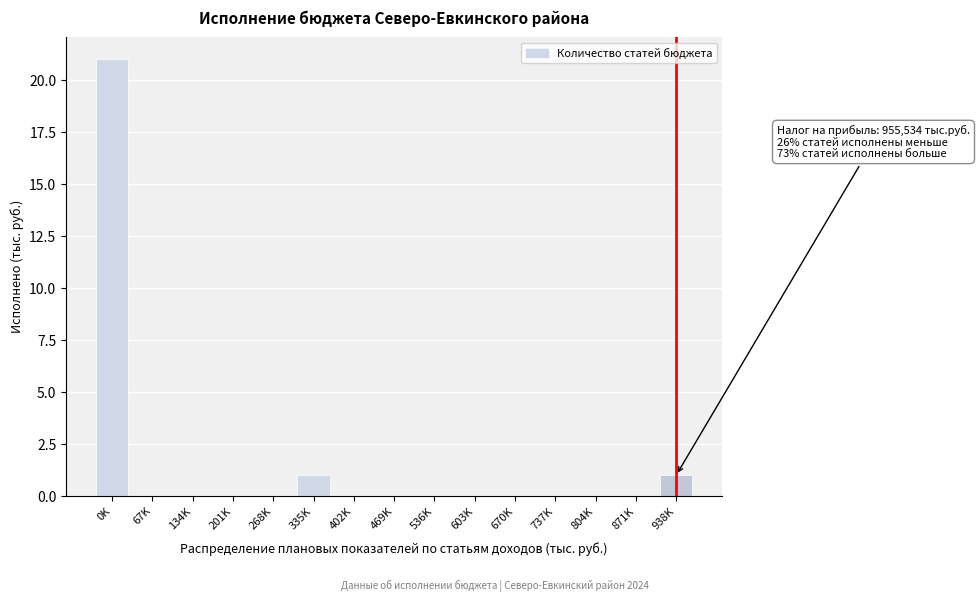

Reading left to right, list all the values displayed in this chart.

0K=21	67K=0	134K=0	201K=0	268K=0	335K=1	402K=0	469K=0	536K=0	603K=0	670K=0	737K=0	804K=0	871K=0	938K=1